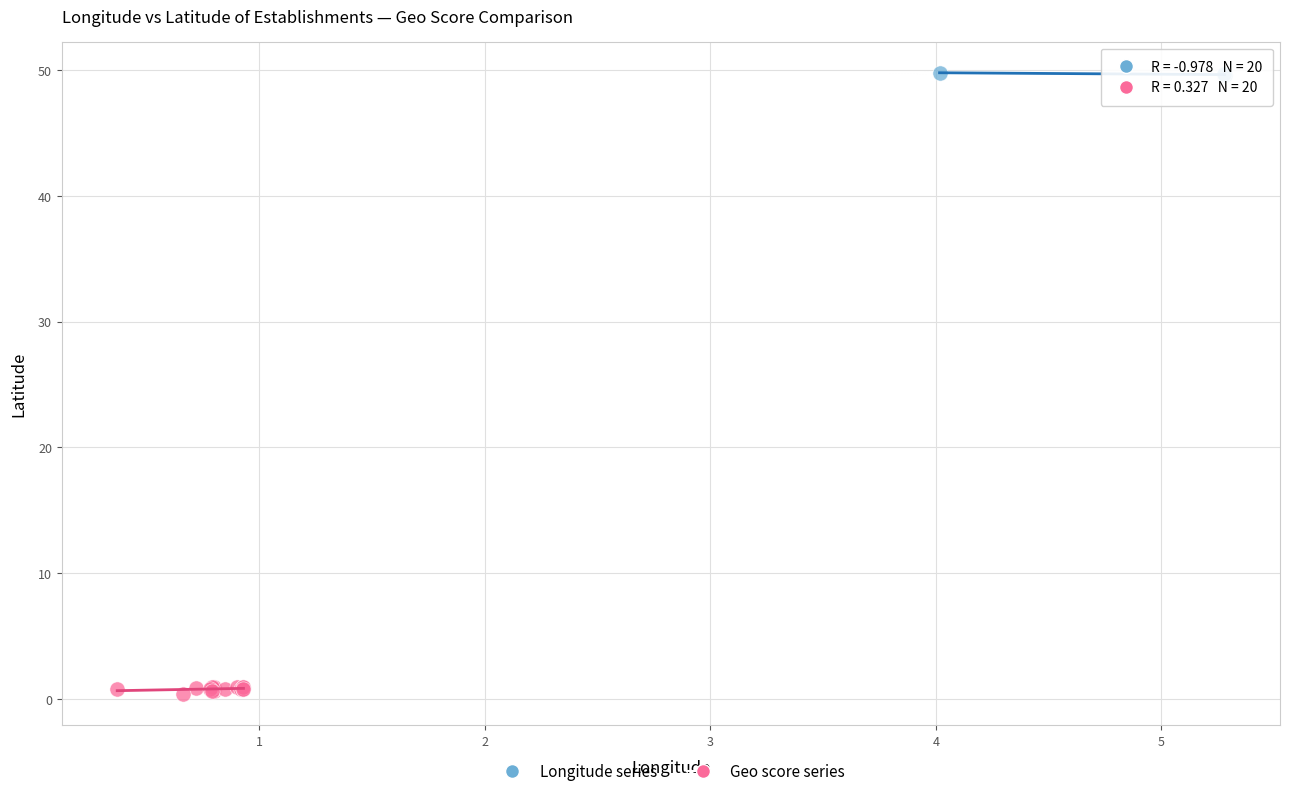

Which series reaches the maximum Y coordinate?

Longitude series